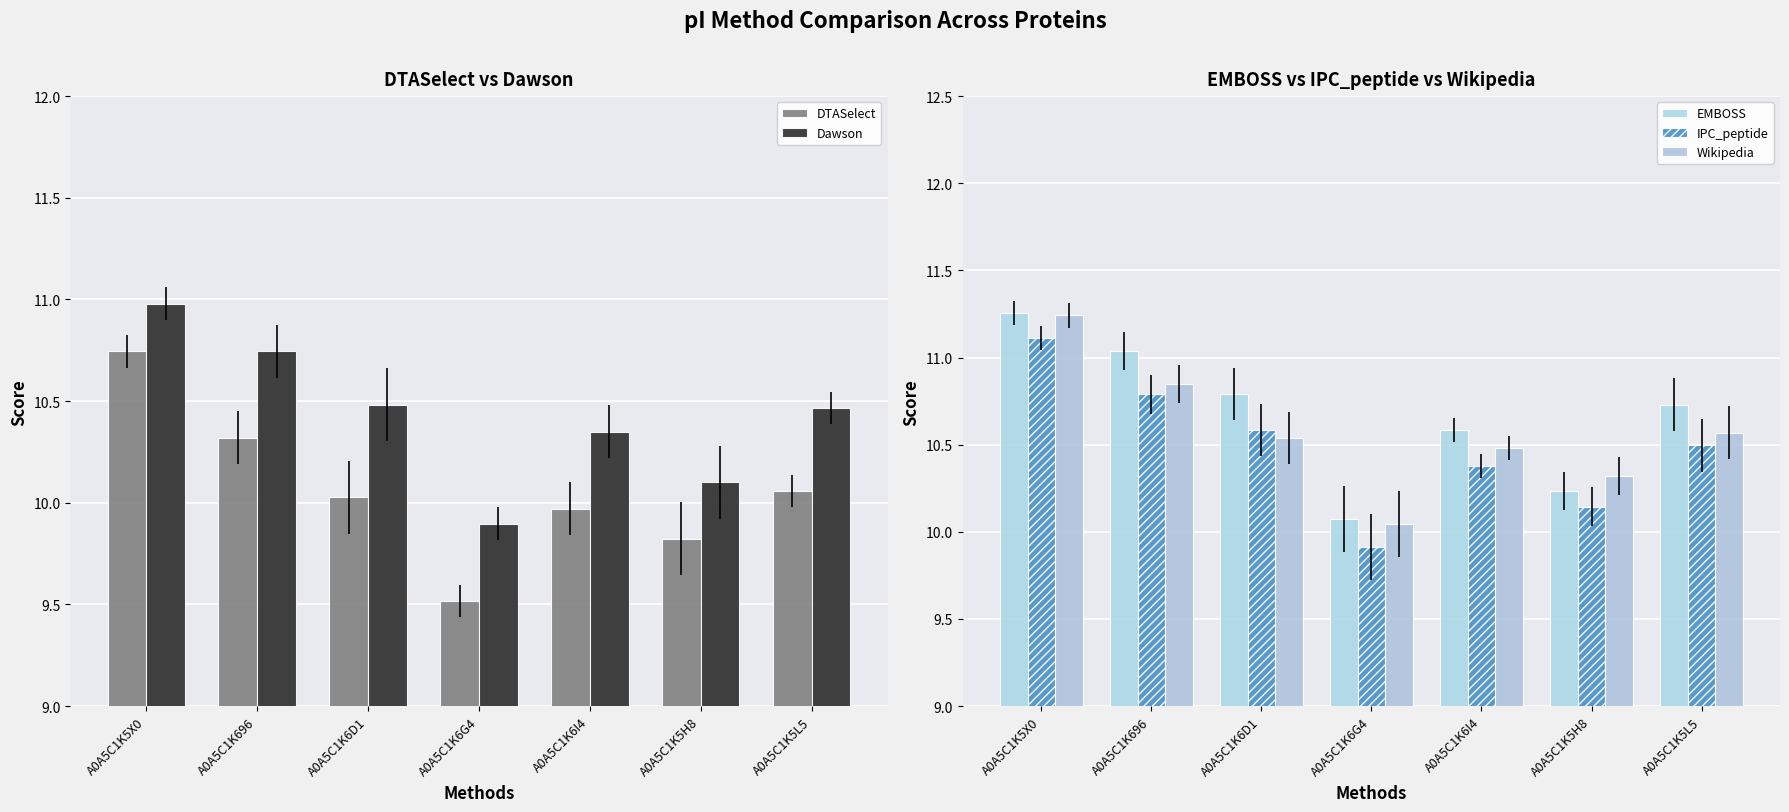

Reading left to right, list all the values displayed in this chart.

DTASelect: 10.7	10.3	10.0	9.5	10.0	9.8	10.1
Dawson: 11.0	10.7	10.5	9.9	10.3	10.1	10.5
EMBOSS: 11.3	11.0	10.8	10.1	10.6	10.2	10.7
IPC_peptide: 11.1	10.8	10.6	9.9	10.4	10.1	10.5
Wikipedia: 11.2	10.8	10.5	10.0	10.5	10.3	10.6